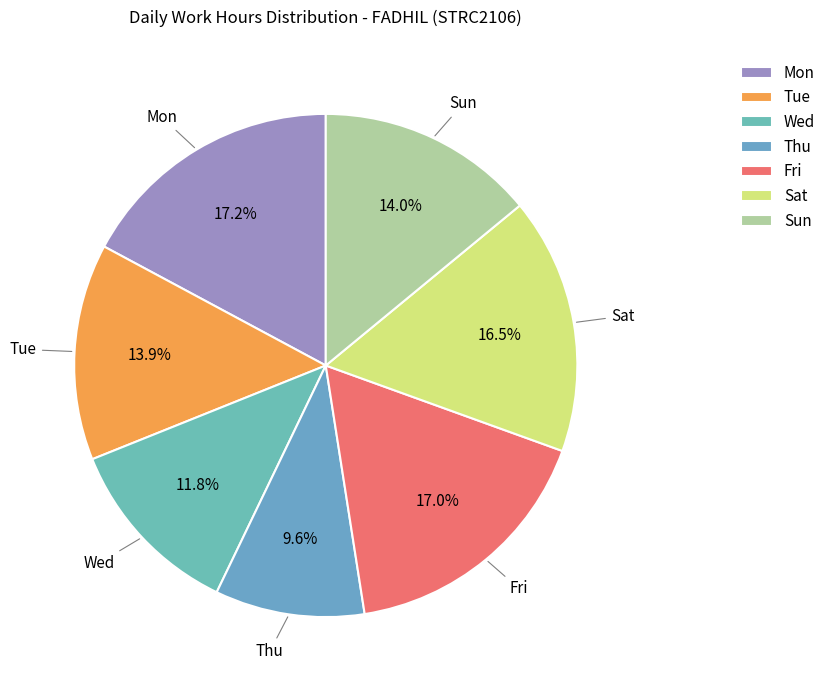

Do Fri and Wed together represent more than half of the pie?

No